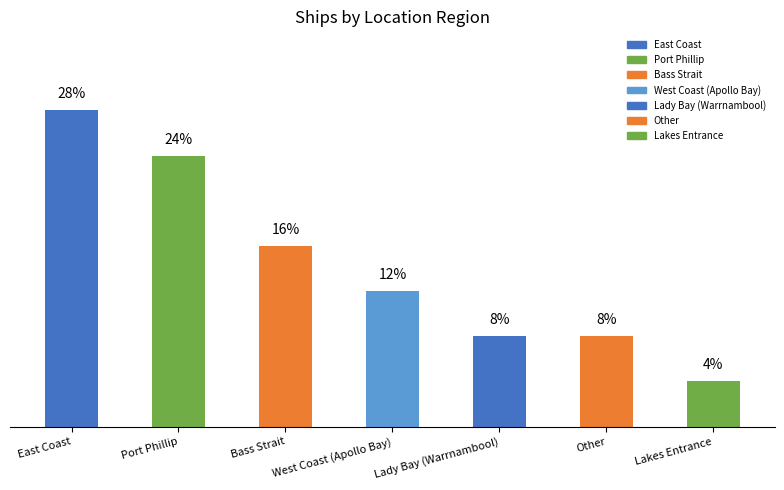

Where does the data first go above 12?

East Coast